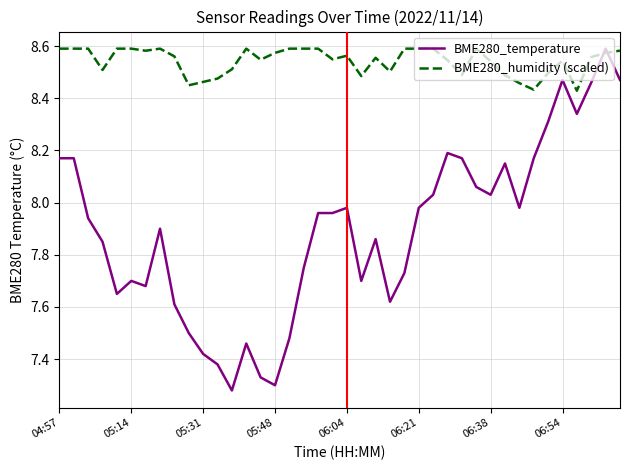

Which series has the largest total across all categories?

BME280_humidity (scaled)